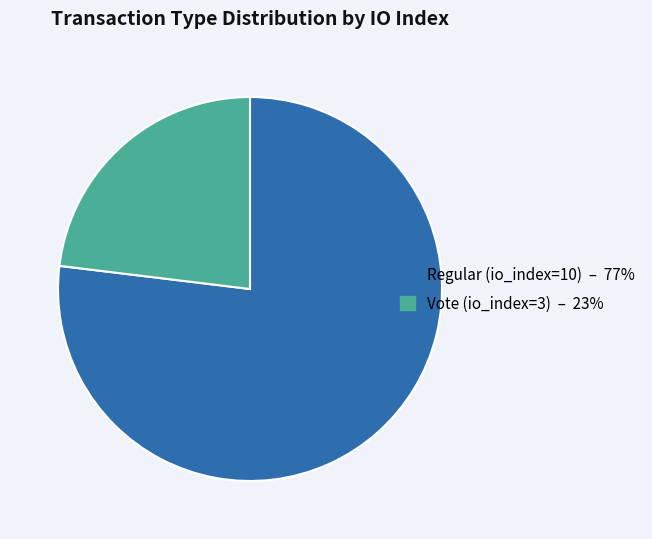

True or false: Regular (io_index=10) accounts for 82% of the total.

False